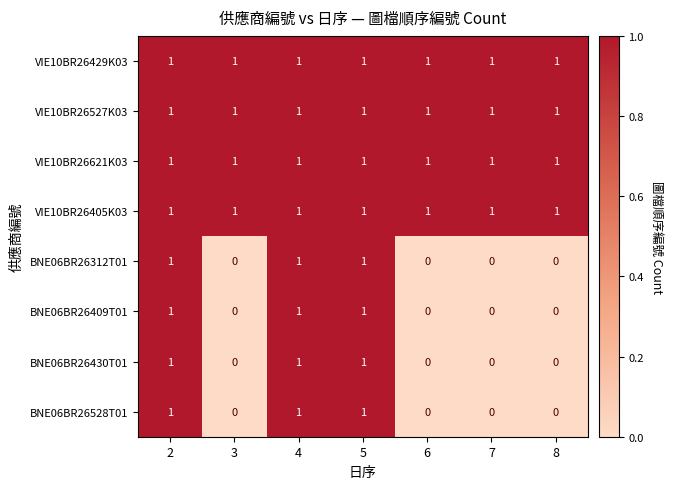

At how many categories does at least one series exceed 0?

7